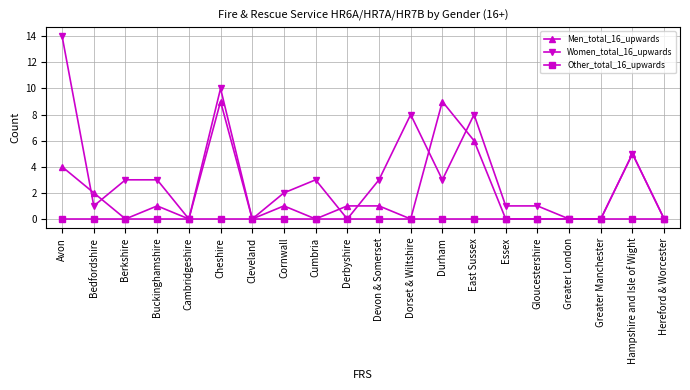

How many categories are shown in the chart?

20